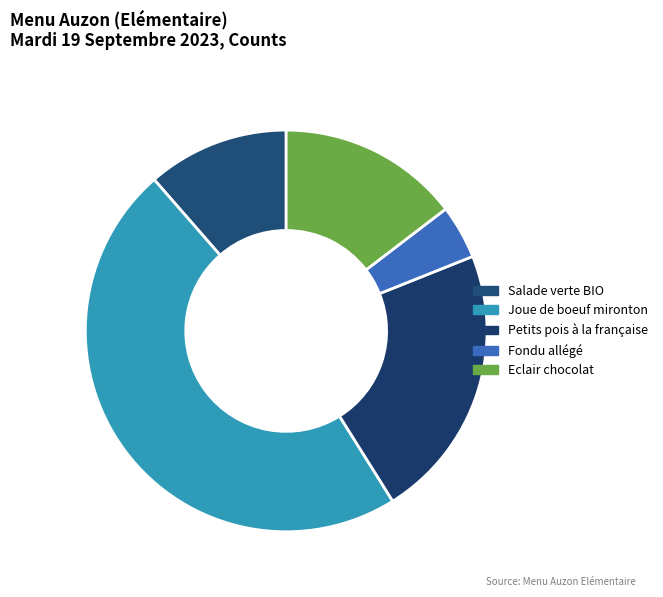

Count the number of slices in the pie.

5